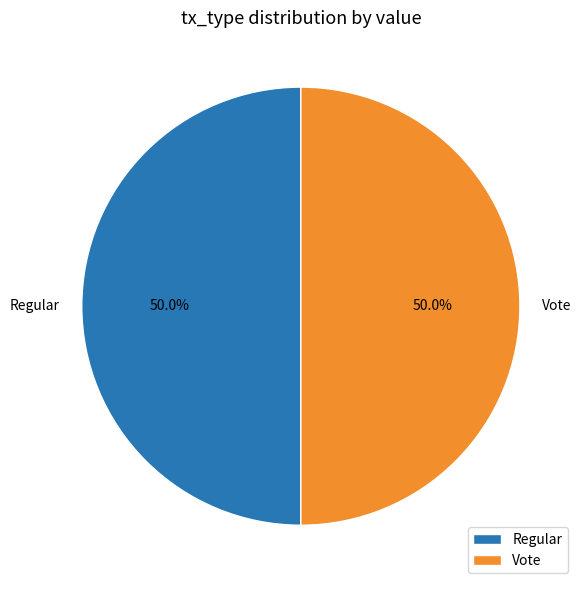

To the nearest percent, what percentage of the pie is Vote?

50%